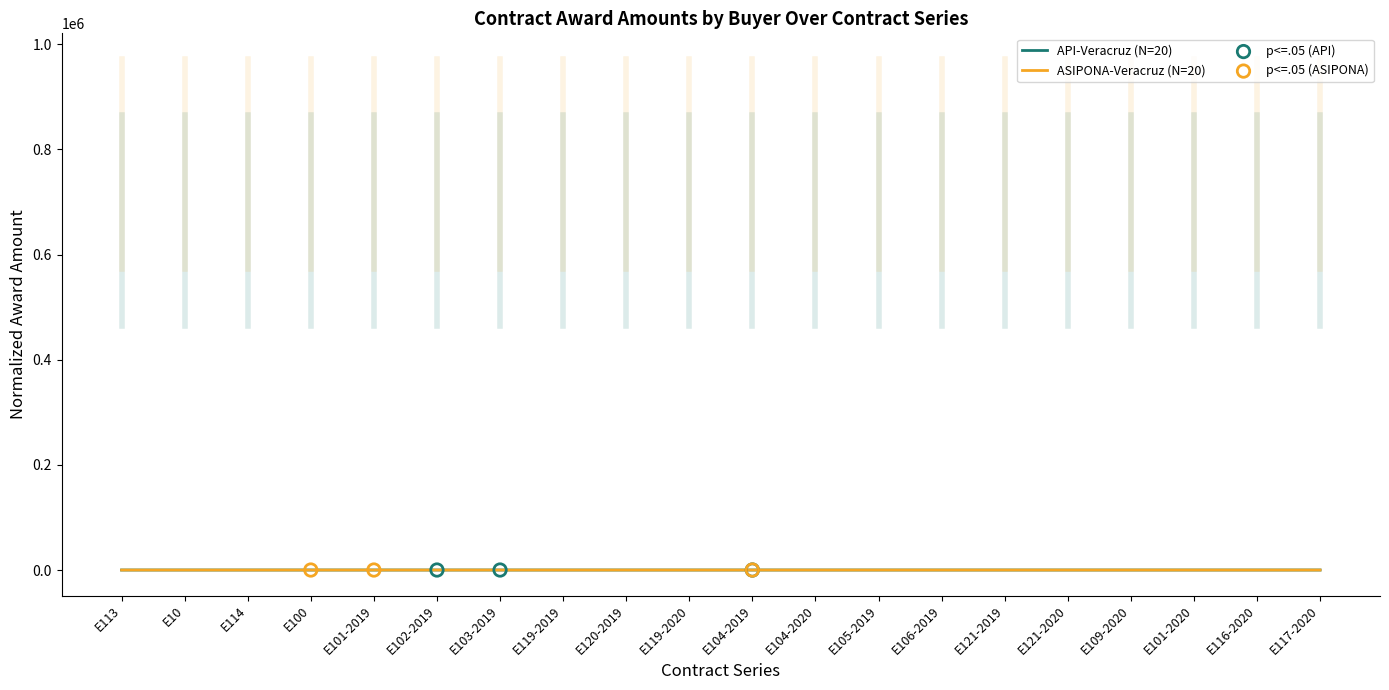

At which category is the sum across all series the highest?

E102-2019